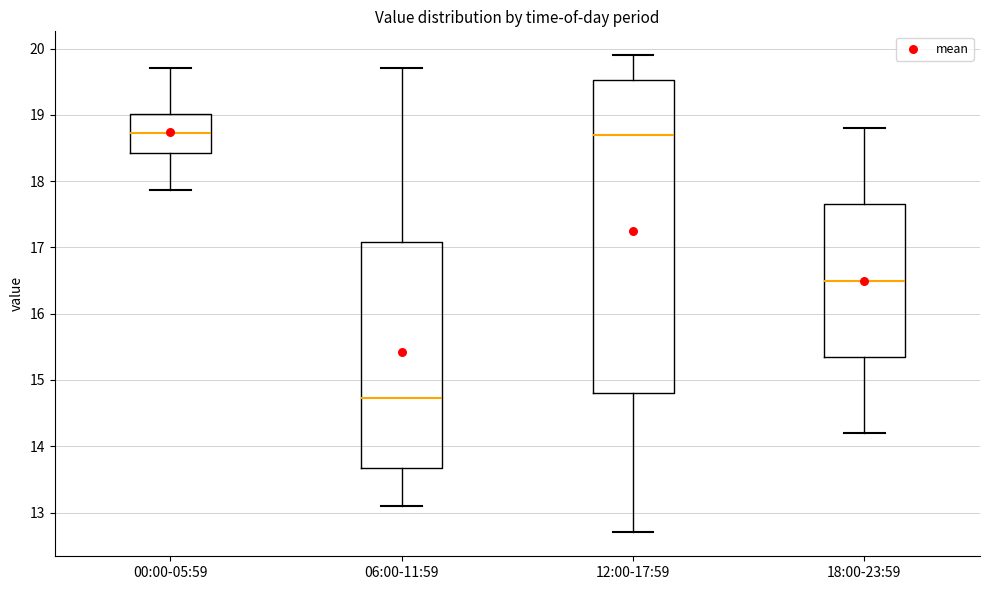

Which box has the lowest median line?

06:00-11:59